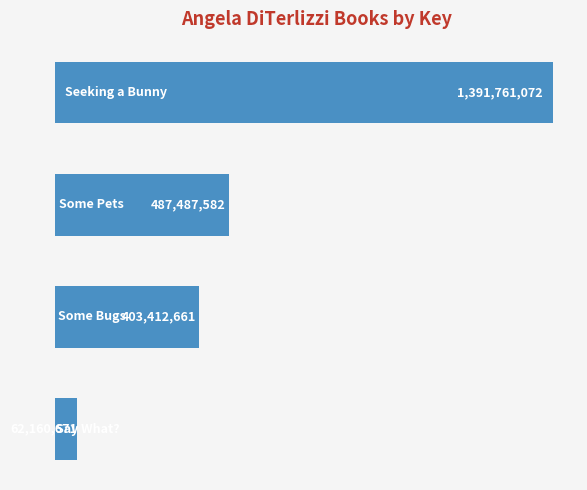

How many bars are there in total?

4